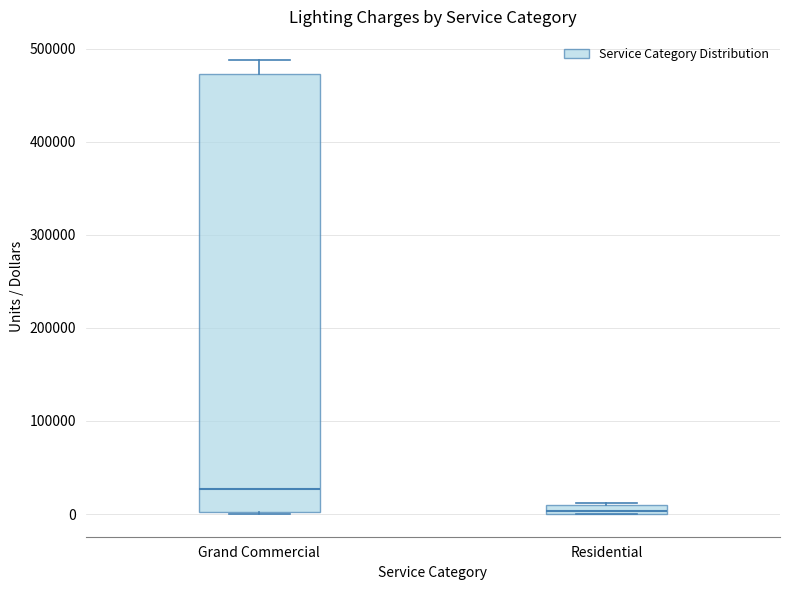

Which box has the highest median line?

Grand Commercial